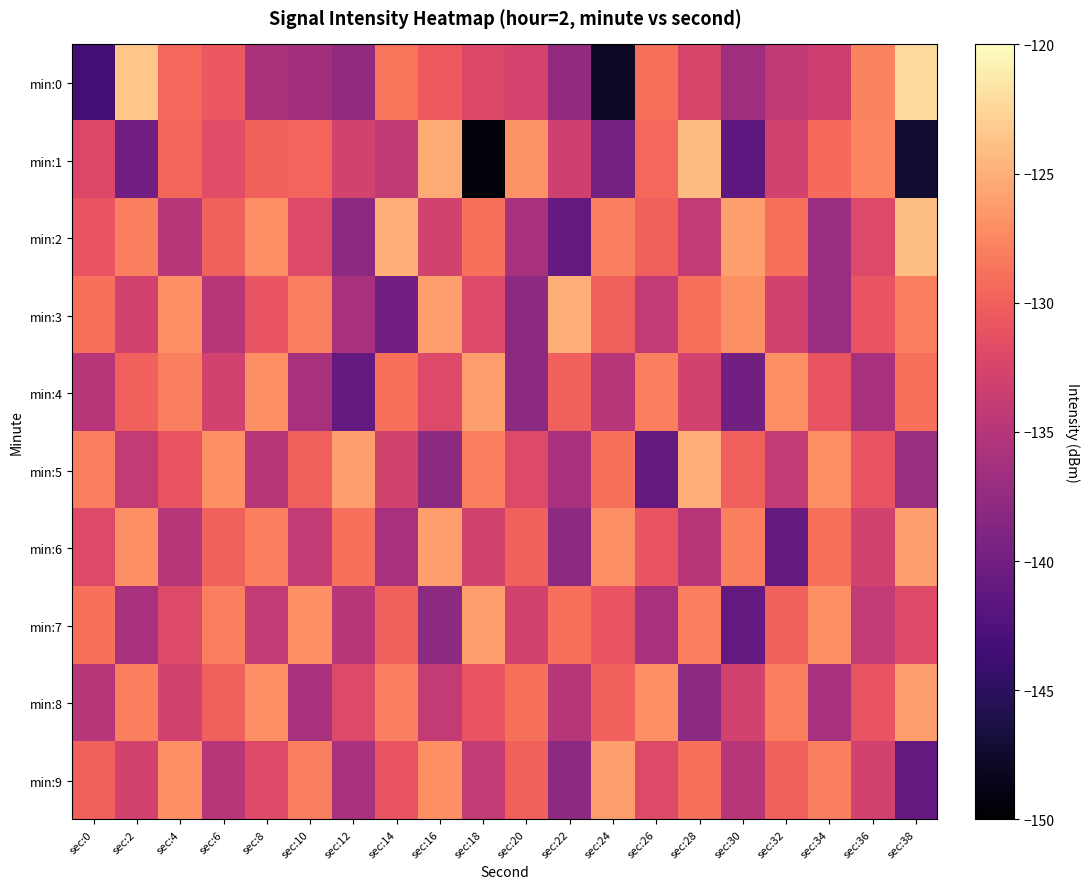

Reading left to right, extract all data points from this chart.

min:0: sec:0=-143.5	sec:2=-123.6	sec:4=-129.5	sec:6=-130.6	sec:8=-135.8	sec:10=-136.5	sec:12=-137.5	sec:14=-128.6	sec:16=-130.4	sec:18=-132.2	sec:20=-132.7	sec:22=-137.5	sec:24=-147.8	sec:26=-129.0	sec:28=-132.5	sec:30=-136.6	sec:32=-134.1	sec:34=-133.3	sec:36=-127.7	sec:38=-122.3
min:1: sec:0=-132.2	sec:2=-139.8	sec:4=-129.5	sec:6=-131.7	sec:8=-129.8	sec:10=-129.7	sec:12=-133.0	sec:14=-134.3	sec:16=-125.3	sec:18=-149.5	sec:20=-126.8	sec:22=-133.2	sec:24=-139.7	sec:26=-129.4	sec:28=-124.3	sec:30=-141.5	sec:32=-133.0	sec:34=-129.3	sec:36=-127.6	sec:38=-147.4
min:2: sec:0=-131.0	sec:2=-128.0	sec:4=-135.0	sec:6=-130.0	sec:8=-127.0	sec:10=-132.0	sec:12=-138.0	sec:14=-125.0	sec:16=-133.0	sec:18=-129.0	sec:20=-136.0	sec:22=-141.0	sec:24=-128.0	sec:26=-130.0	sec:28=-134.0	sec:30=-126.0	sec:32=-129.0	sec:34=-137.0	sec:36=-132.0	sec:38=-124.0
min:3: sec:0=-129.0	sec:2=-133.0	sec:4=-127.0	sec:6=-135.0	sec:8=-131.0	sec:10=-128.0	sec:12=-136.0	sec:14=-140.0	sec:16=-126.0	sec:18=-132.0	sec:20=-138.0	sec:22=-125.0	sec:24=-130.0	sec:26=-134.0	sec:28=-129.0	sec:30=-127.0	sec:32=-133.0	sec:34=-137.0	sec:36=-131.0	sec:38=-128.0
min:4: sec:0=-135.0	sec:2=-130.0	sec:4=-128.0	sec:6=-133.0	sec:8=-127.0	sec:10=-136.0	sec:12=-141.0	sec:14=-129.0	sec:16=-132.0	sec:18=-126.0	sec:20=-138.0	sec:22=-130.0	sec:24=-135.0	sec:26=-128.0	sec:28=-133.0	sec:30=-140.0	sec:32=-127.0	sec:34=-131.0	sec:36=-136.0	sec:38=-129.0
min:5: sec:0=-128.0	sec:2=-134.0	sec:4=-131.0	sec:6=-127.0	sec:8=-135.0	sec:10=-130.0	sec:12=-126.0	sec:14=-133.0	sec:16=-138.0	sec:18=-128.0	sec:20=-132.0	sec:22=-136.0	sec:24=-129.0	sec:26=-141.0	sec:28=-125.0	sec:30=-130.0	sec:32=-134.0	sec:34=-127.0	sec:36=-131.0	sec:38=-137.0
min:6: sec:0=-132.0	sec:2=-127.0	sec:4=-135.0	sec:6=-130.0	sec:8=-128.0	sec:10=-134.0	sec:12=-129.0	sec:14=-136.0	sec:16=-126.0	sec:18=-133.0	sec:20=-130.0	sec:22=-138.0	sec:24=-127.0	sec:26=-131.0	sec:28=-135.0	sec:30=-128.0	sec:32=-141.0	sec:34=-129.0	sec:36=-133.0	sec:38=-126.0
min:7: sec:0=-129.0	sec:2=-136.0	sec:4=-132.0	sec:6=-128.0	sec:8=-134.0	sec:10=-127.0	sec:12=-135.0	sec:14=-130.0	sec:16=-138.0	sec:18=-126.0	sec:20=-133.0	sec:22=-129.0	sec:24=-131.0	sec:26=-136.0	sec:28=-128.0	sec:30=-141.0	sec:32=-130.0	sec:34=-127.0	sec:36=-134.0	sec:38=-132.0
min:8: sec:0=-135.0	sec:2=-128.0	sec:4=-133.0	sec:6=-130.0	sec:8=-127.0	sec:10=-136.0	sec:12=-132.0	sec:14=-128.0	sec:16=-134.0	sec:18=-131.0	sec:20=-129.0	sec:22=-135.0	sec:24=-130.0	sec:26=-127.0	sec:28=-138.0	sec:30=-133.0	sec:32=-128.0	sec:34=-136.0	sec:36=-131.0	sec:38=-126.0
min:9: sec:0=-130.0	sec:2=-133.0	sec:4=-127.0	sec:6=-135.0	sec:8=-132.0	sec:10=-128.0	sec:12=-136.0	sec:14=-131.0	sec:16=-127.0	sec:18=-134.0	sec:20=-130.0	sec:22=-138.0	sec:24=-126.0	sec:26=-132.0	sec:28=-129.0	sec:30=-135.0	sec:32=-130.0	sec:34=-128.0	sec:36=-133.0	sec:38=-141.0